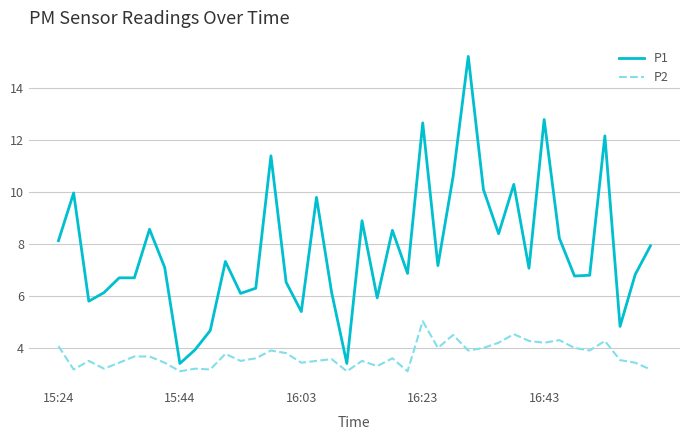

What is the greatest value displayed?

15.2